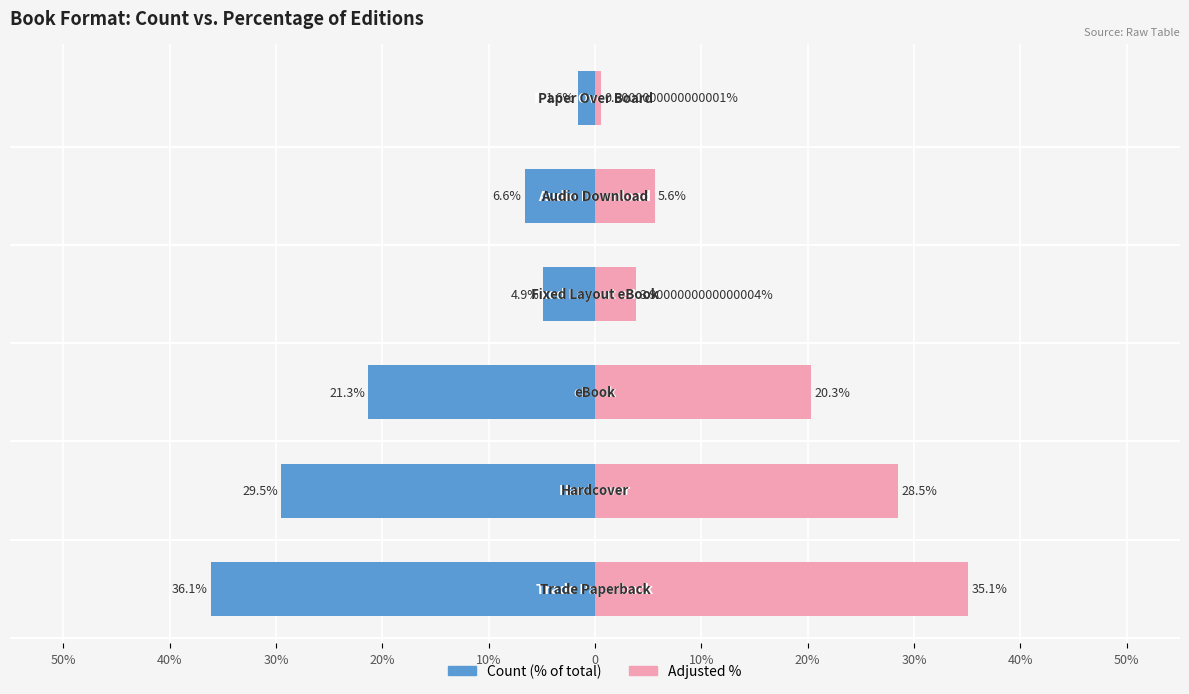

How many bars are there in total?

12